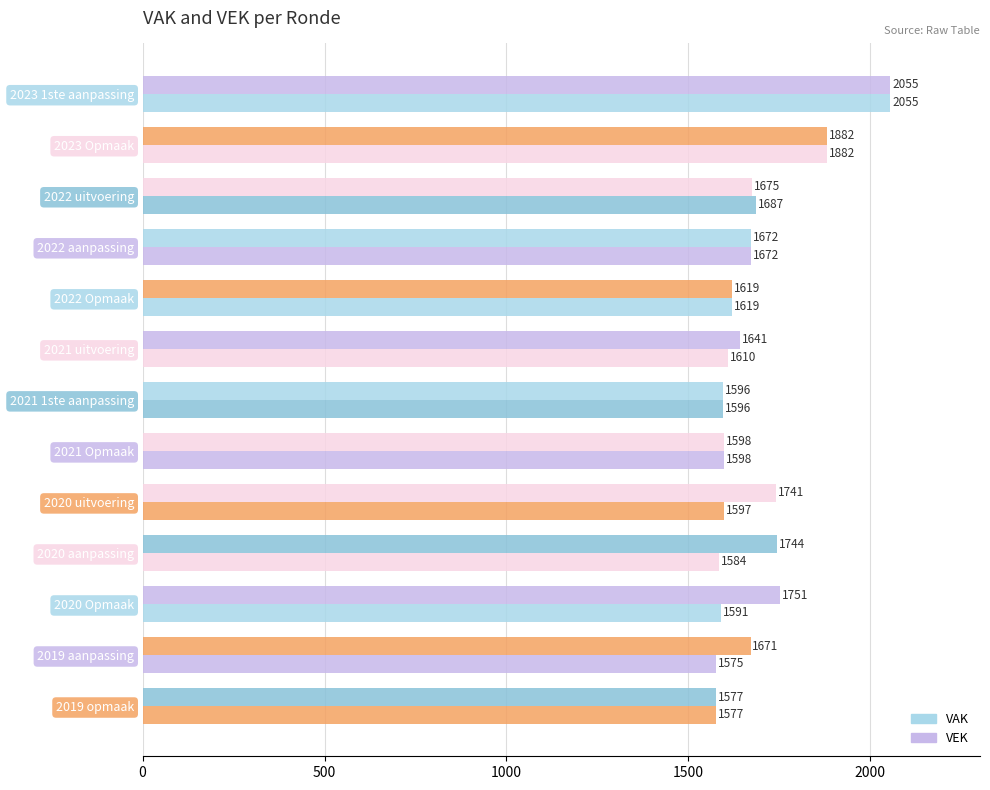

What position from the right is 2020 aanpassing?

4